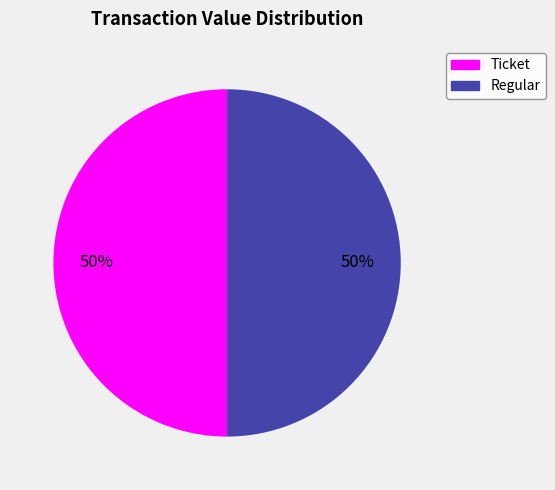

To the nearest percent, what is the average slice percentage?

50%